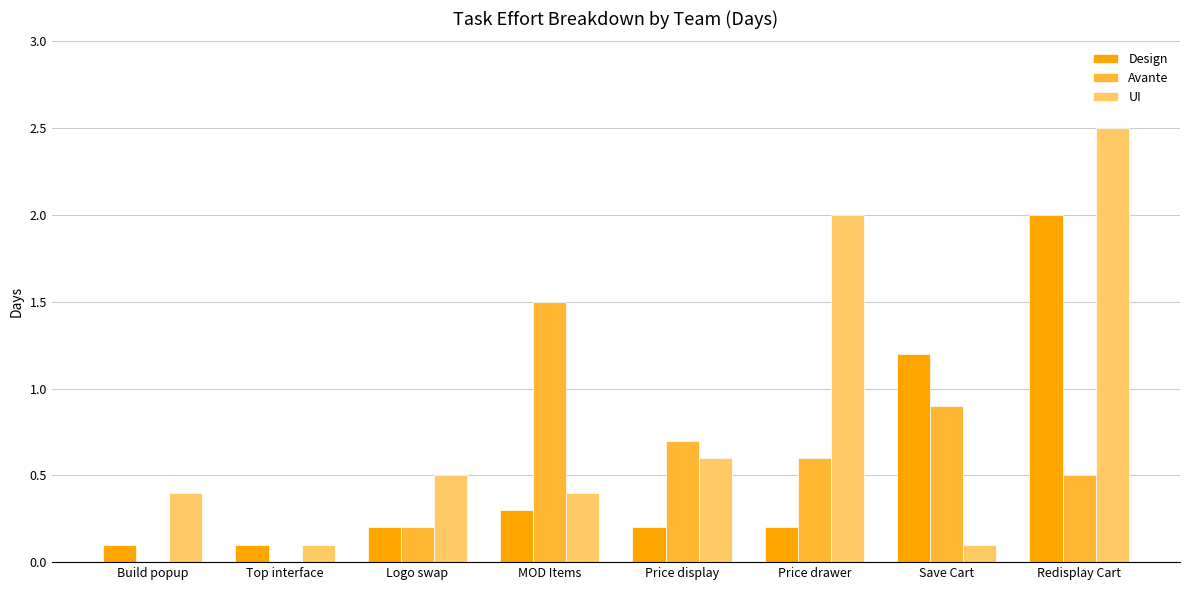

What is the average value of the Avante series?

0.6